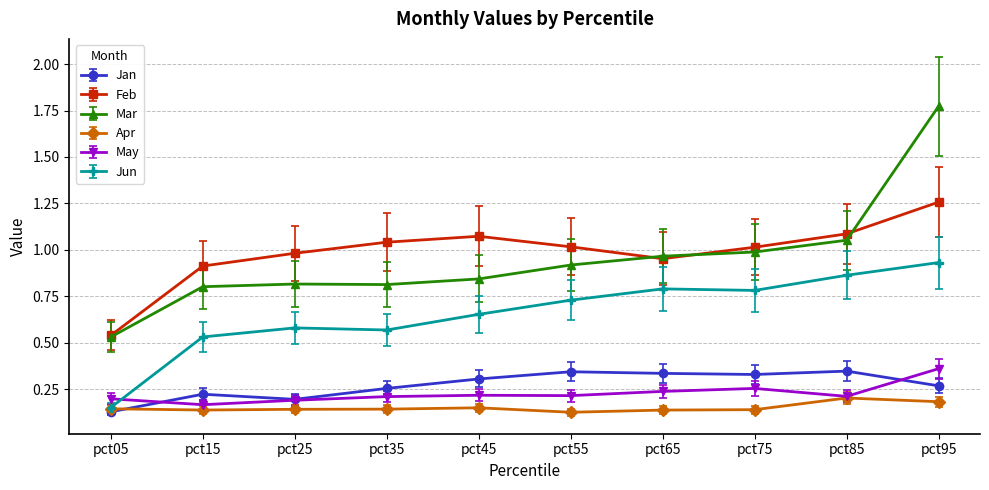

What is the difference between the maximum and minimum values in the Mar series?

1.2